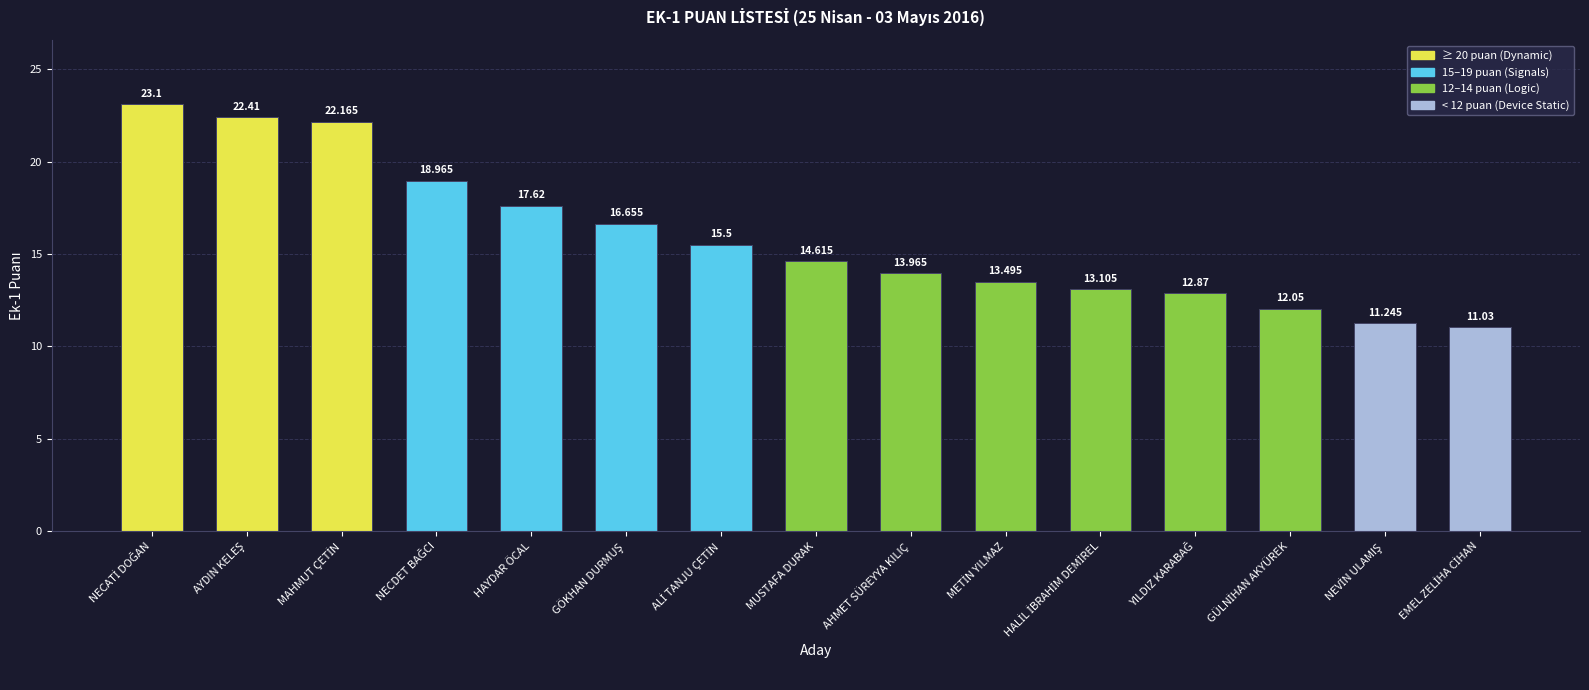

What is the label of the 8th bar from the right?

MUSTAFA DURAK